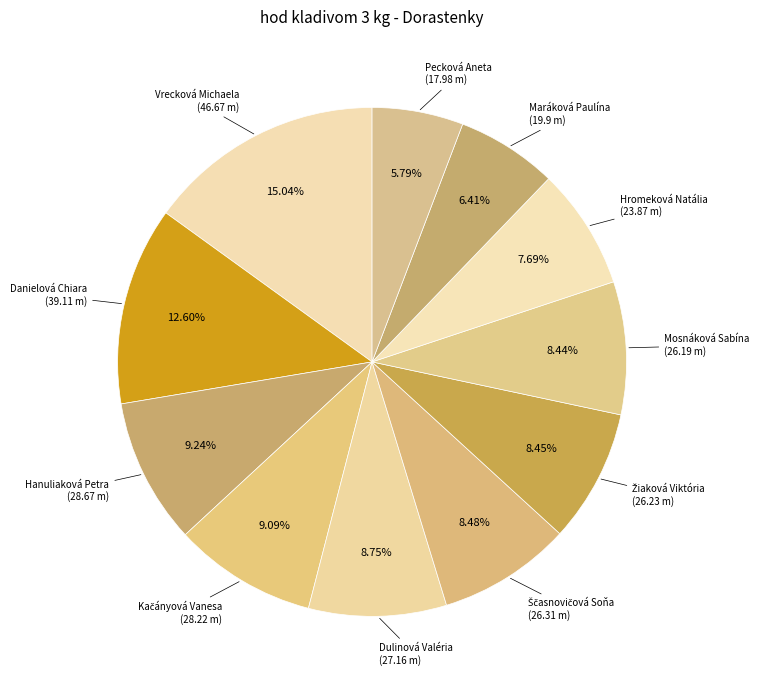

To the nearest percent, what is the difference between the largest and smallest slice percentages?

9%